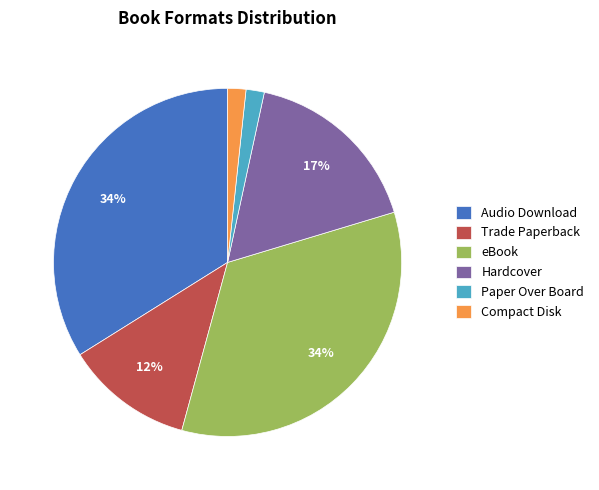

Does eBook represent more than half of the total?

No